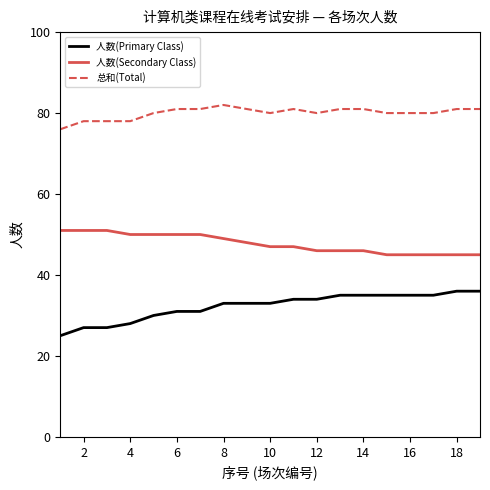

What is the minimum value shown in the chart?

25